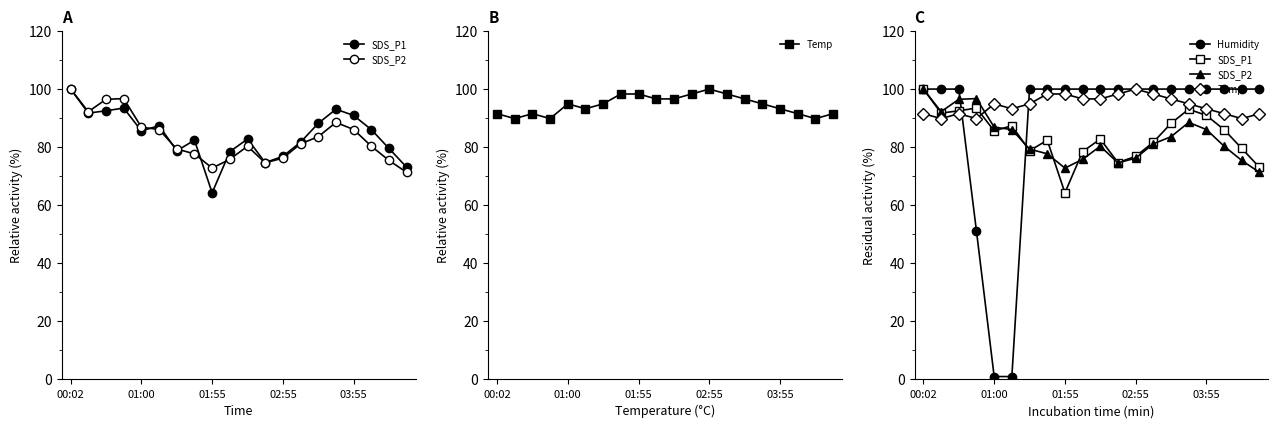

What is the difference between the second highest and minimum values in the SDS_P1 series?

29.2